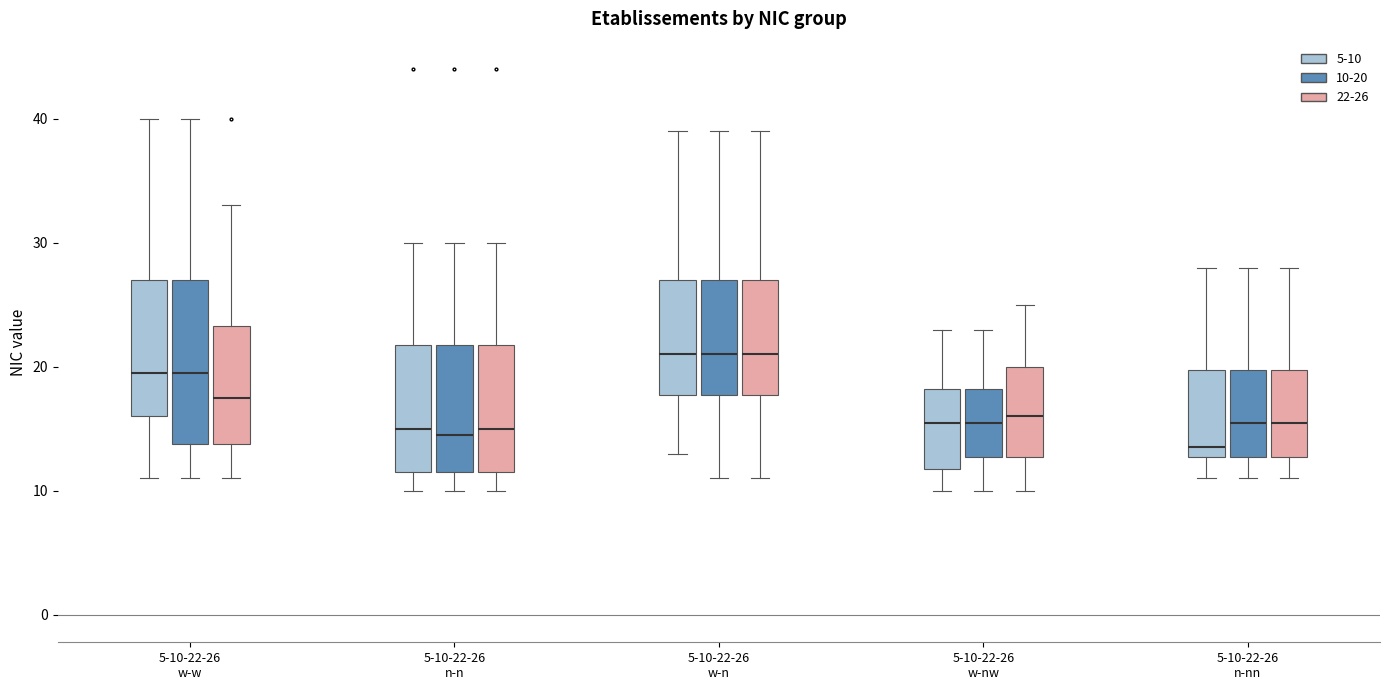

Reading left to right, transcribe this box plot: for each box, give where its median line is, the range the box spans, and where its two whiskers end, as read against the y-axis. The values are not printed on the chart, so give them approximately, as read against the axis.

5-10-22-26 w-w (5-10): median 20, box 16 to 27, whiskers 11 to 40
5-10-22-26 w-w (10-20): median 20, box 14 to 27, whiskers 11 to 40
5-10-22-26 w-w (22-26): median 18, box 14 to 23, whiskers 11 to 33
5-10-22-26 n-n (5-10): median 15, box 12 to 22, whiskers 10 to 30
5-10-22-26 n-n (10-20): median 15, box 12 to 22, whiskers 10 to 30
5-10-22-26 n-n (22-26): median 15, box 12 to 22, whiskers 10 to 30
5-10-22-26 w-n (5-10): median 21, box 18 to 27, whiskers 13 to 39
5-10-22-26 w-n (10-20): median 21, box 18 to 27, whiskers 11 to 39
5-10-22-26 w-n (22-26): median 21, box 18 to 27, whiskers 11 to 39
5-10-22-26 w-nw (5-10): median 16, box 12 to 18, whiskers 10 to 23
5-10-22-26 w-nw (10-20): median 16, box 13 to 18, whiskers 10 to 23
5-10-22-26 w-nw (22-26): median 16, box 13 to 20, whiskers 10 to 25
5-10-22-26 n-nn (5-10): median 14, box 13 to 20, whiskers 11 to 28
5-10-22-26 n-nn (10-20): median 16, box 13 to 20, whiskers 11 to 28
5-10-22-26 n-nn (22-26): median 16, box 13 to 20, whiskers 11 to 28